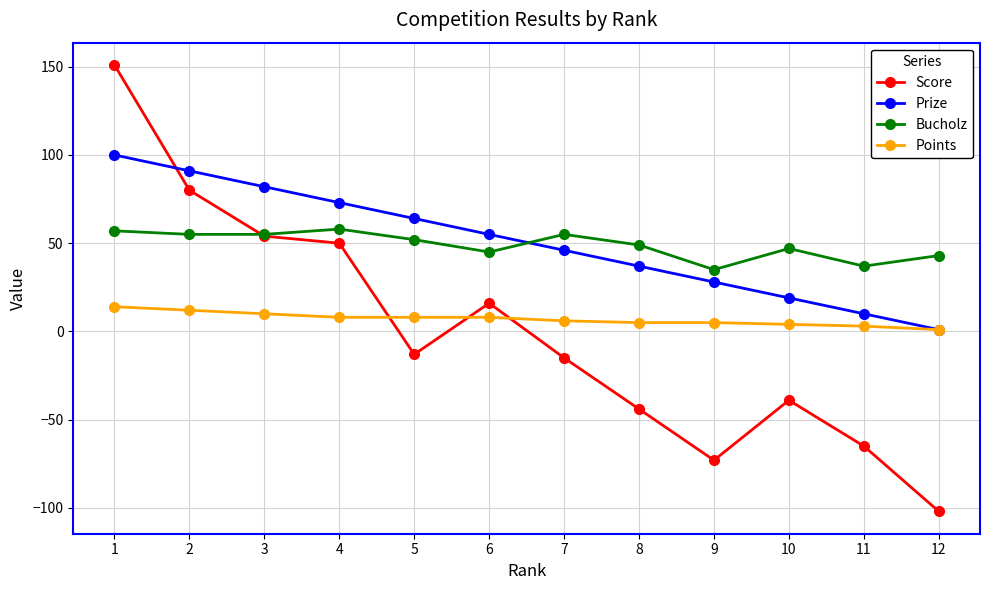

Where does the Points series first go above 8?

1